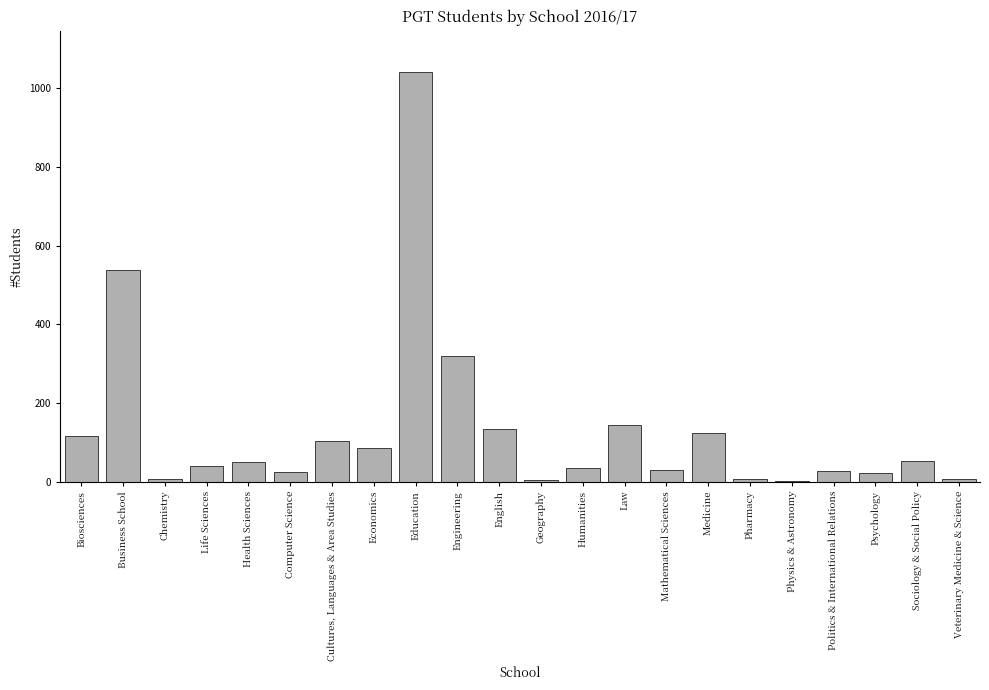

Where is the data nearest to the value 521?

Business School